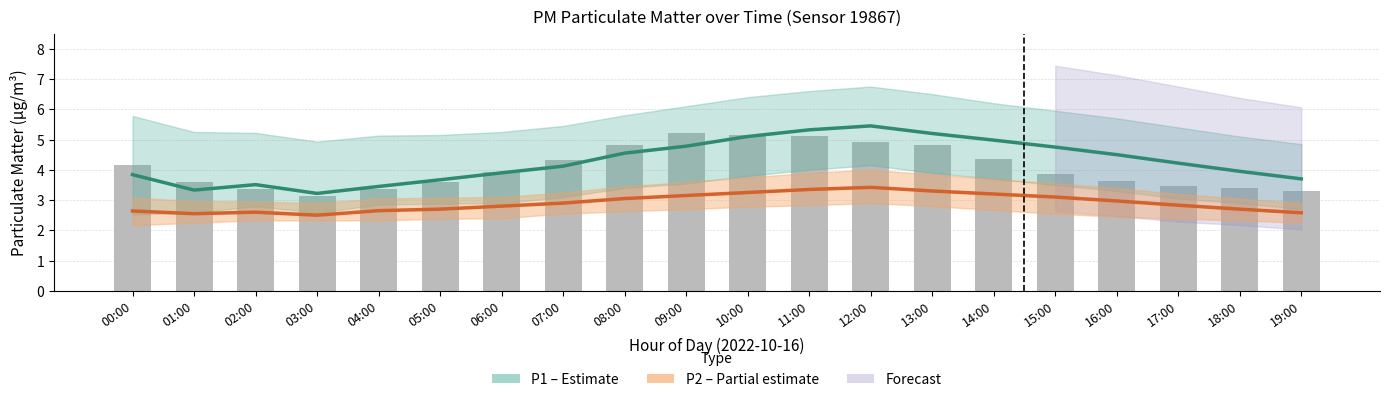

Which series has the largest total across all categories?

P1 (PM10)